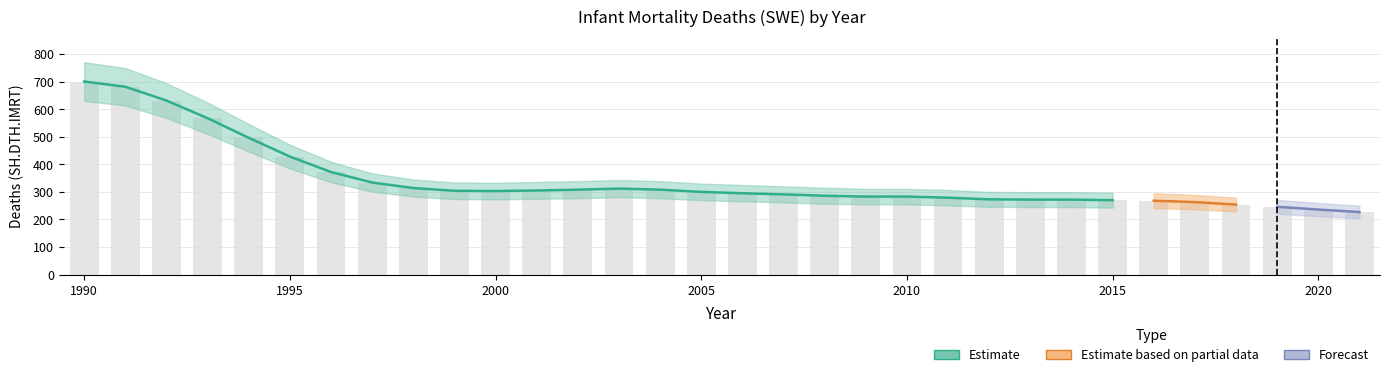

The value of Estimate at 1997 is 334. True or false?

True